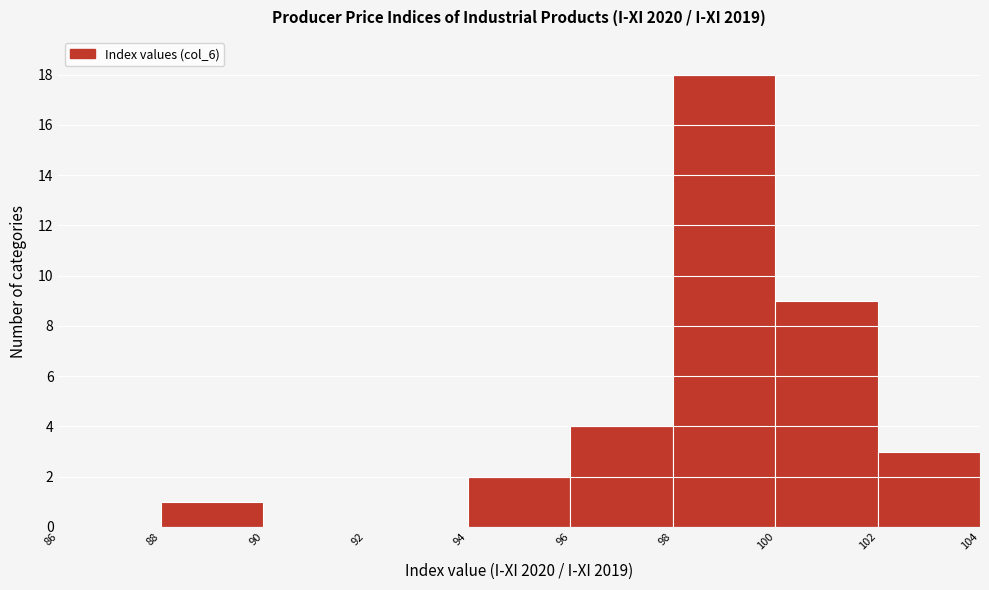

What is the height of the bar covering 102 to 104 on the x-axis? The values are not printed on the chart, so give them approximately, as read against the axis.

3